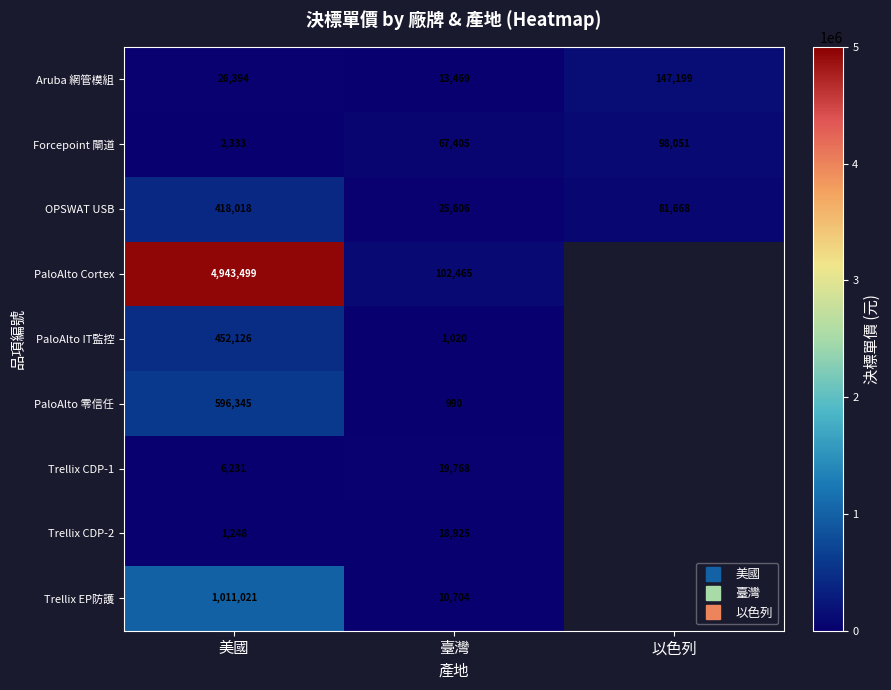

What is the highest value of the Trellix CDP-1 series?

19768.0